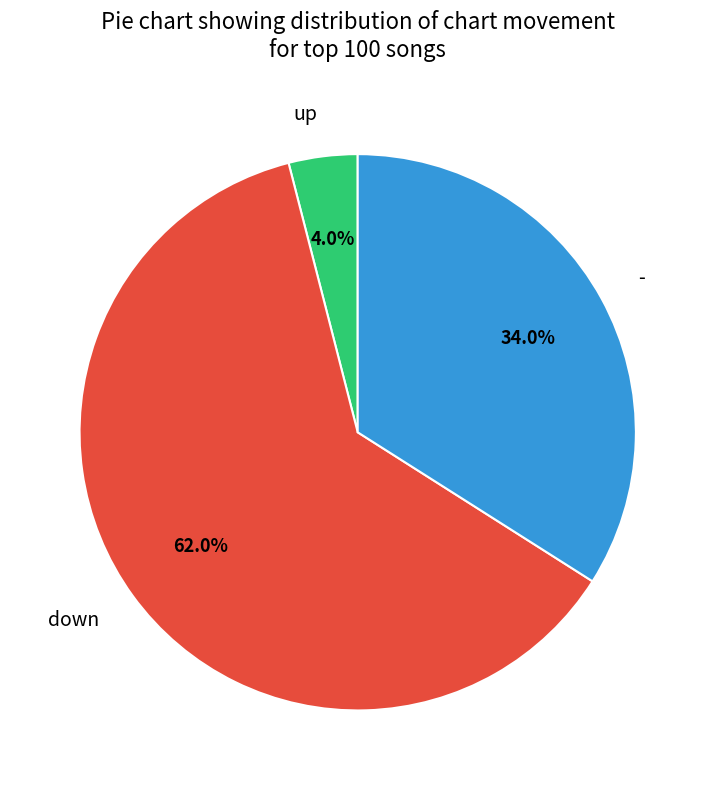

Count the number of slices in the pie.

3